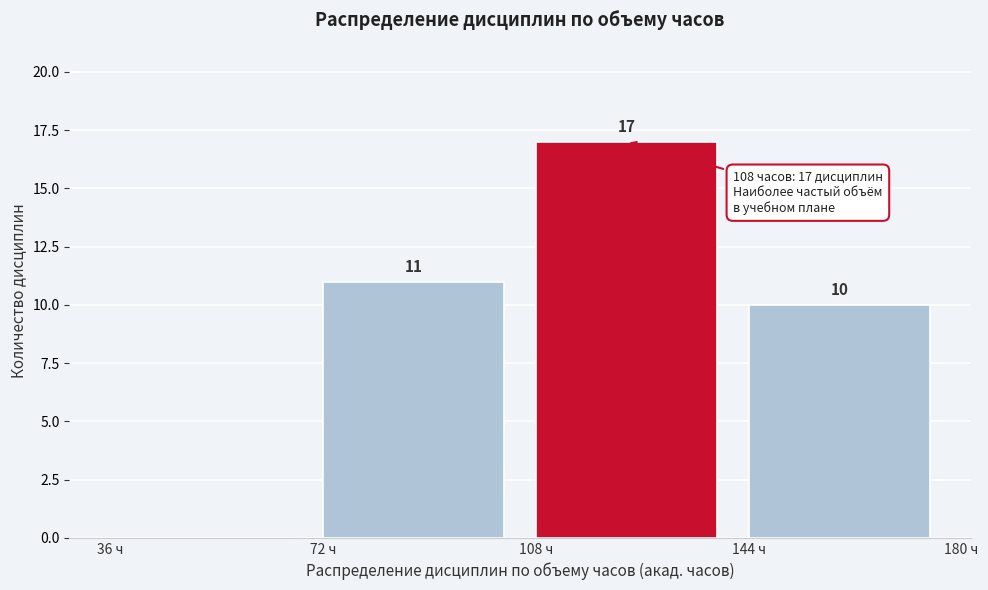

Over which range of the x-axis is the bar tallest?

108 to 144